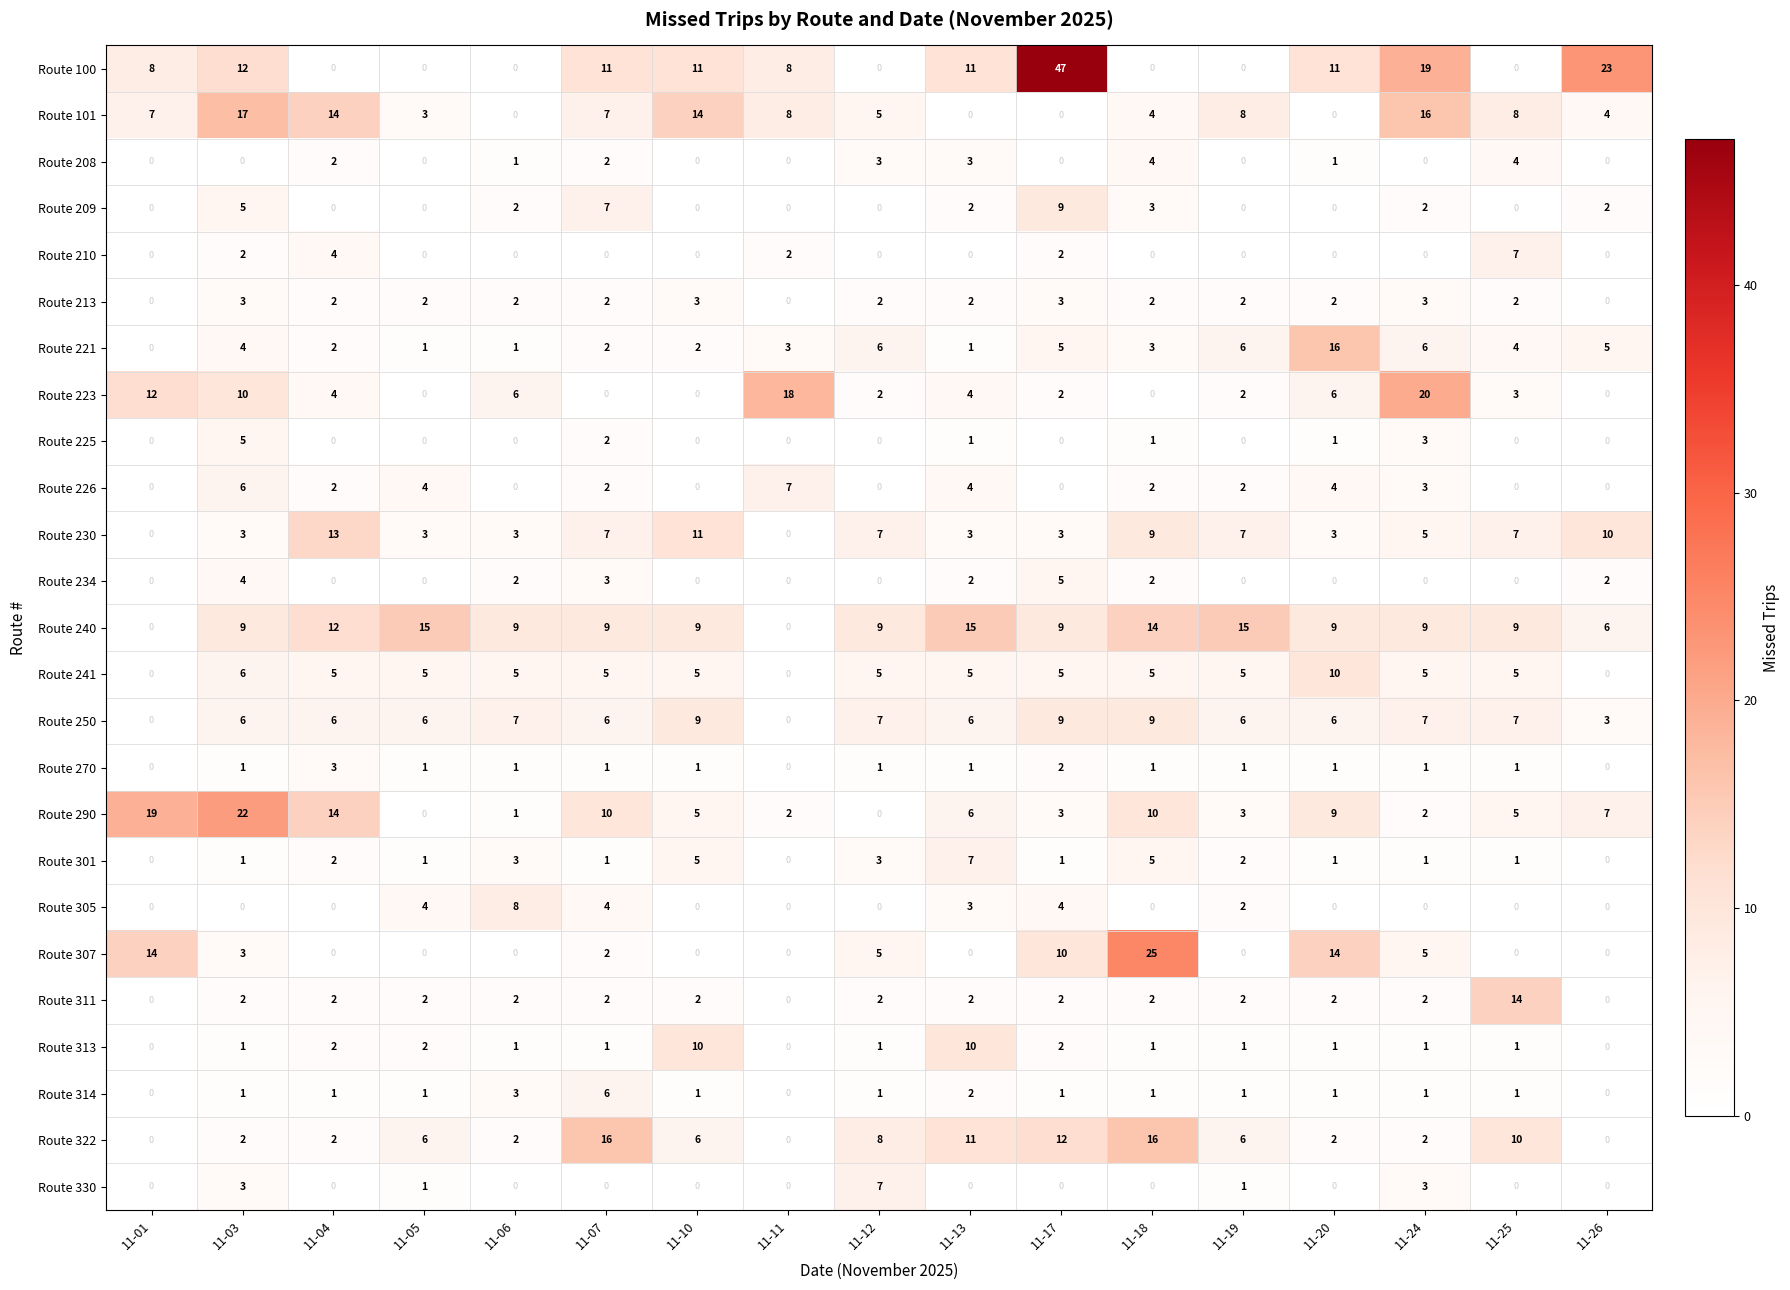

Which series has the largest range (max minus min)?

Route 100